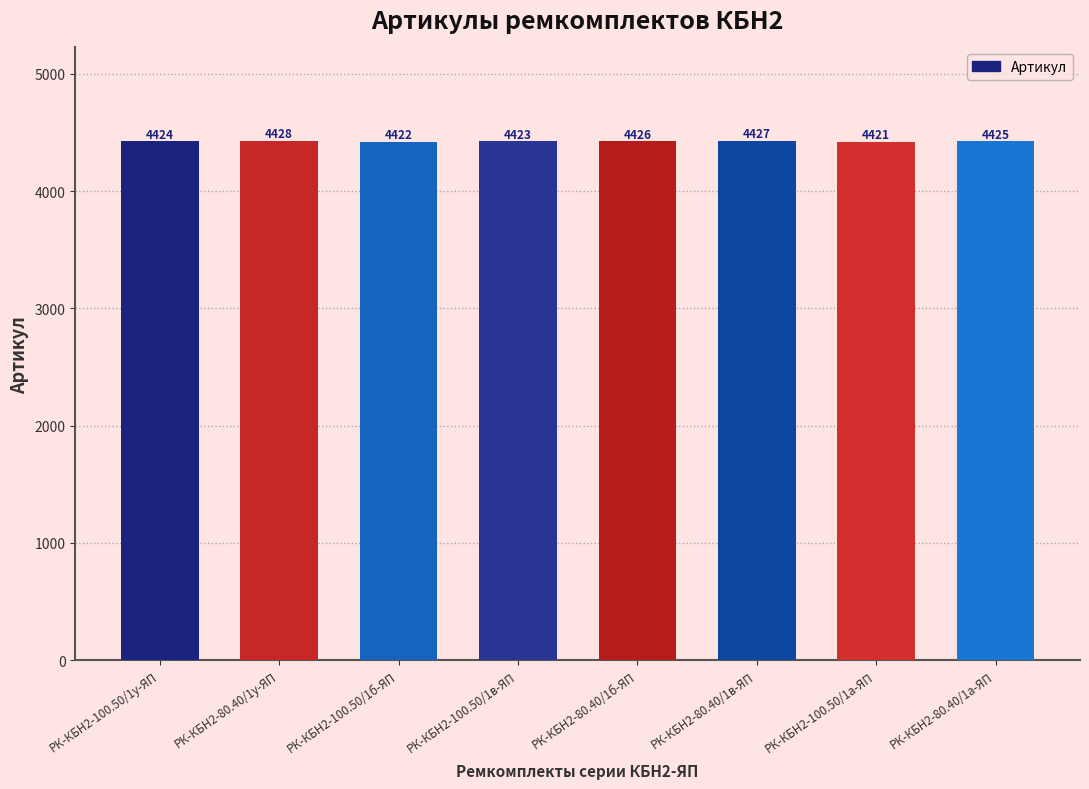

How many bars are there in total?

8